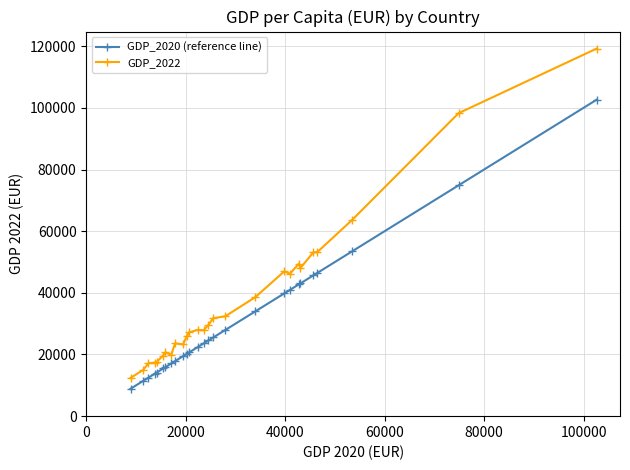

How many data points in GDP_2022 are less than 27980?

13